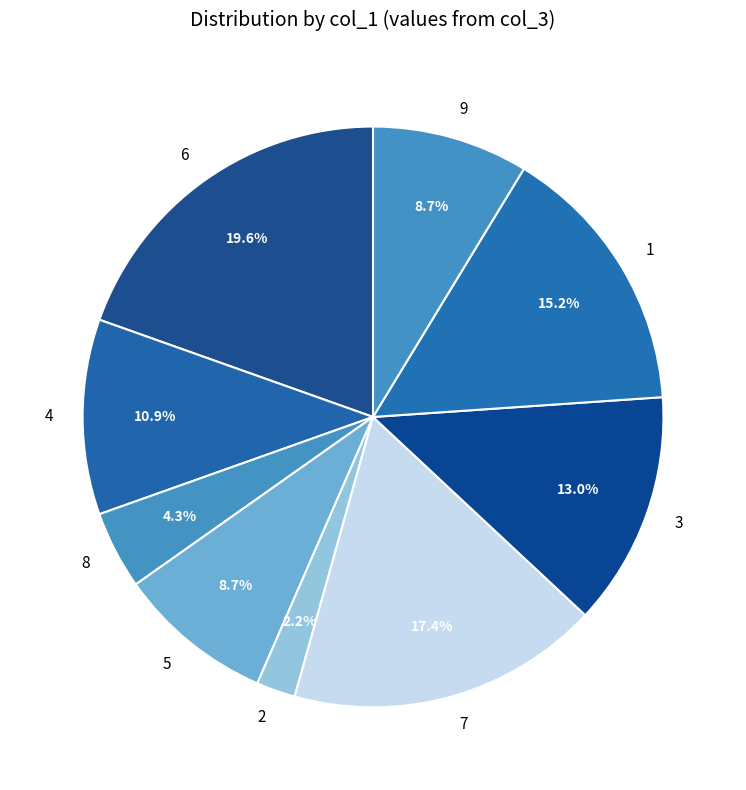

To the nearest percent, what percentage of the pie is 2?

2%